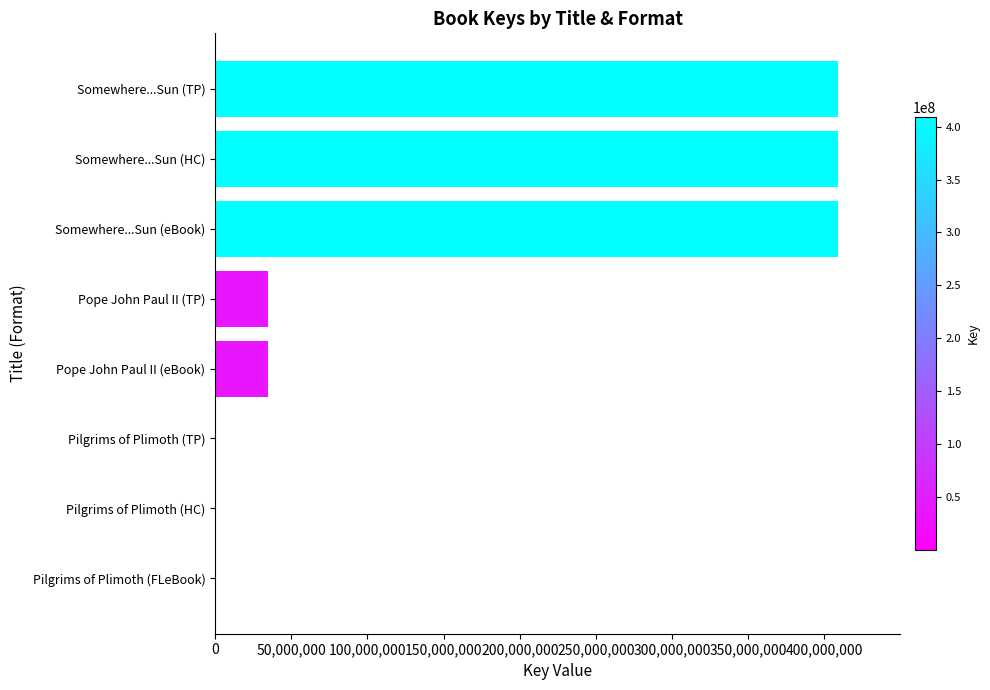

The value at Somewhere...Sun (eBook) is 408859730. True or false?

True